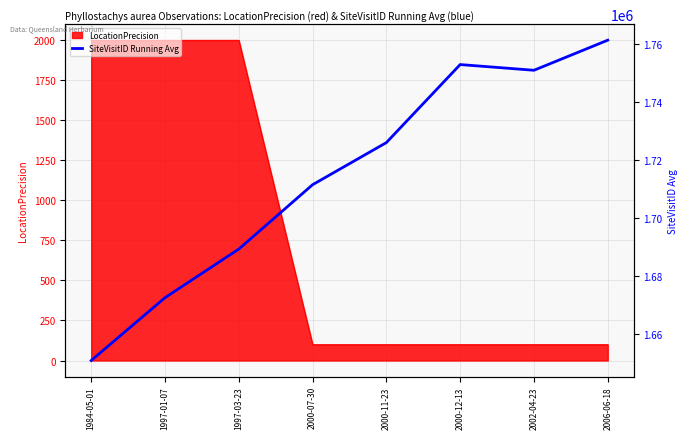

What is the sum of all values?

13716095.5